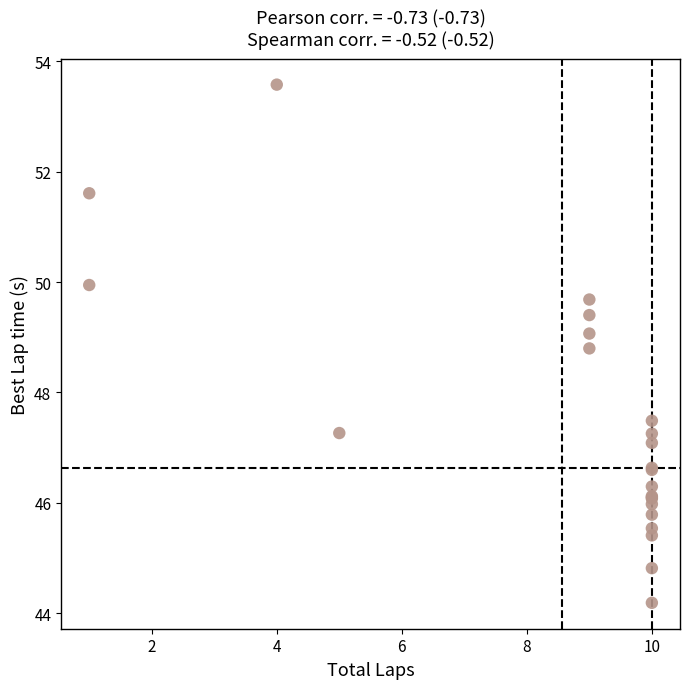

What Y value in the scatter plot is closest to 48?

47.5